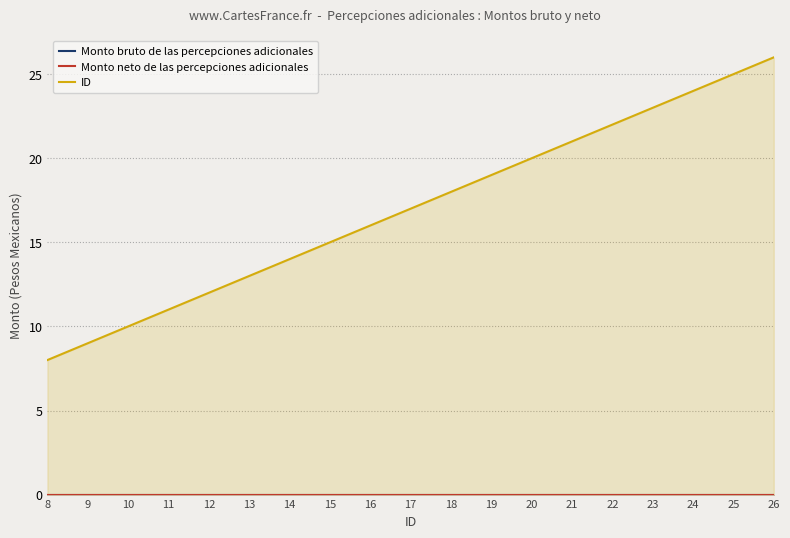

How many data points does each series have?

19